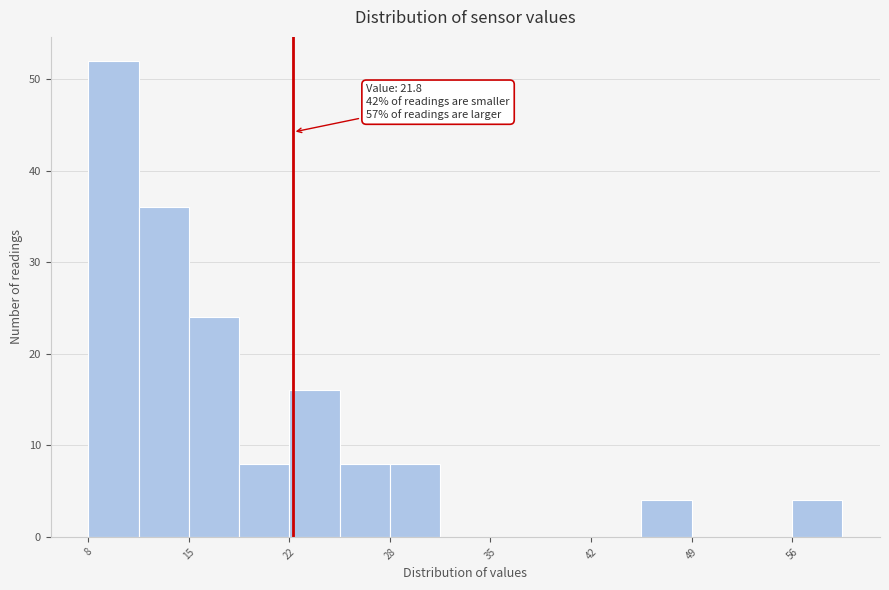

Around what value on the x-axis is the tallest bar? Give the approximate position of its centre, as read against the axis.

10